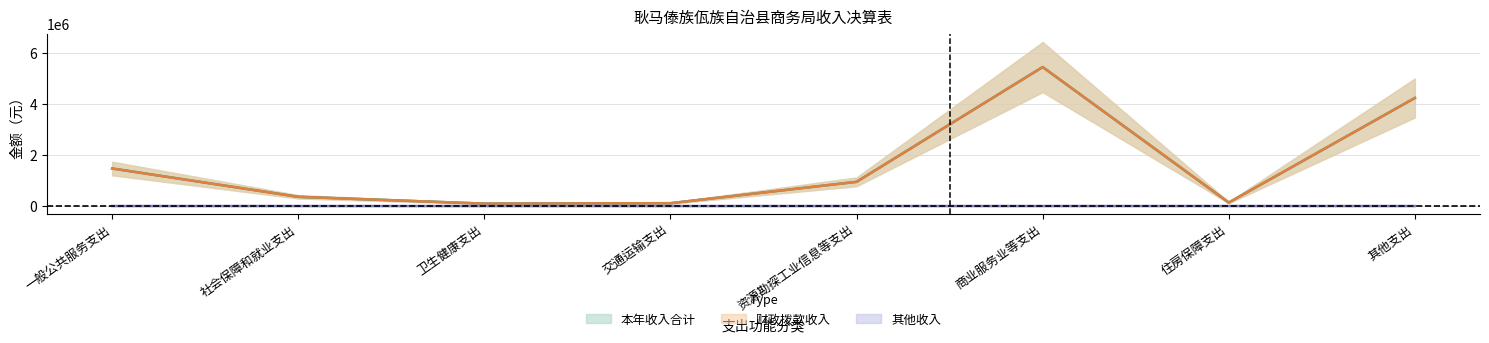

True or false: 财政拨款收入 has a value of 4244160.4 at 其他支出.

True